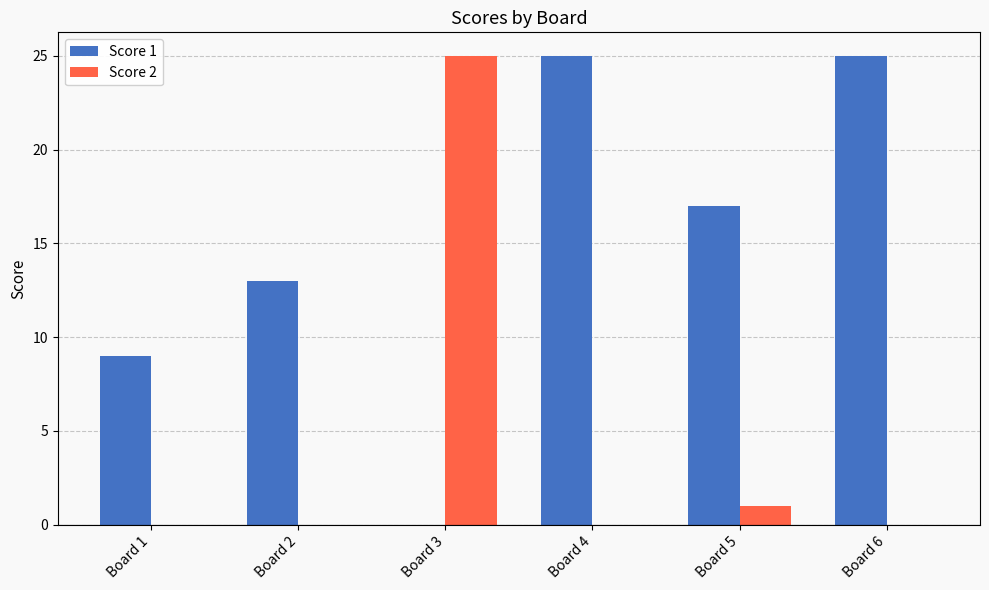

Read the Score 1 value at Board 2.

13